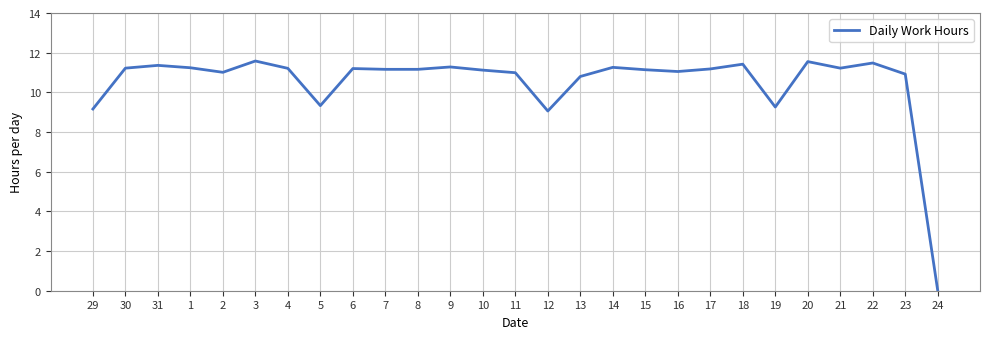

The value at 5 is 9.3. True or false?

True